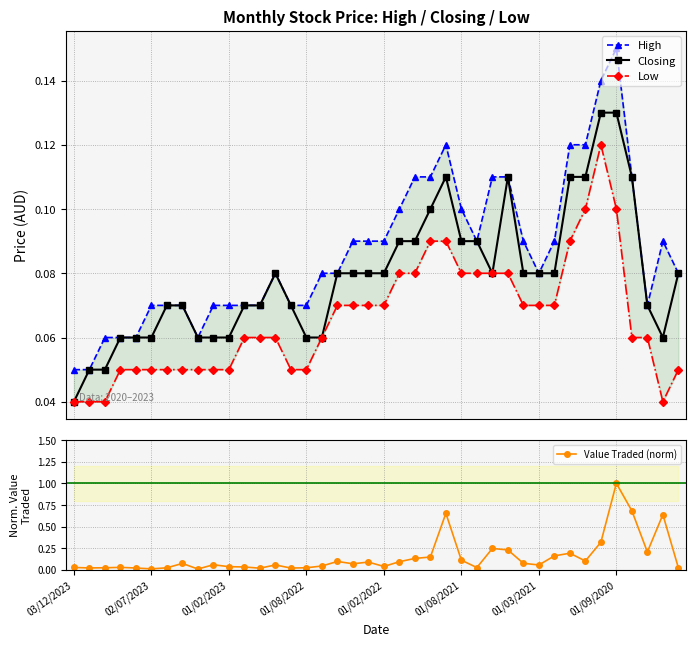

Reading right to left, what are all the values shown in this chart?

High: 0.1	0.1	0.1	0.1	0.1	0.1	0.1	0.1	0.1	0.1	0.1	0.1	0.1	0.1	0.1	0.1	0.1	0.1	0.1	0.1	0.1	0.1	0.1	0.1	0.1	0.1	0.1	0.1	0.1	0.1	0.1	0.1	0.1	0.1	0.1	0.1	0.1	0.1	0.1	0.1
Closing: 0.1	0.1	0.1	0.1	0.1	0.1	0.1	0.1	0.1	0.1	0.1	0.1	0.1	0.1	0.1	0.1	0.1	0.1	0.1	0.1	0.1	0.1	0.1	0.1	0.1	0.1	0.1	0.1	0.1	0.1	0.1	0.1	0.1	0.1	0.1	0.1	0.1	0.1	0.1	0.0
Low: 0.1	0.0	0.1	0.1	0.1	0.1	0.1	0.1	0.1	0.1	0.1	0.1	0.1	0.1	0.1	0.1	0.1	0.1	0.1	0.1	0.1	0.1	0.1	0.1	0.1	0.1	0.1	0.1	0.1	0.1	0.1	0.1	0.1	0.1	0.1	0.1	0.1	0.0	0.0	0.0
Value Traded (norm): 0.0	0.6	0.2	0.7	1.0	0.3	0.1	0.2	0.2	0.1	0.1	0.2	0.2	0.0	0.1	0.7	0.1	0.1	0.1	0.0	0.1	0.1	0.1	0.0	0.0	0.0	0.1	0.0	0.0	0.0	0.1	0.0	0.1	0.0	0.0	0.0	0.0	0.0	0.0	0.0